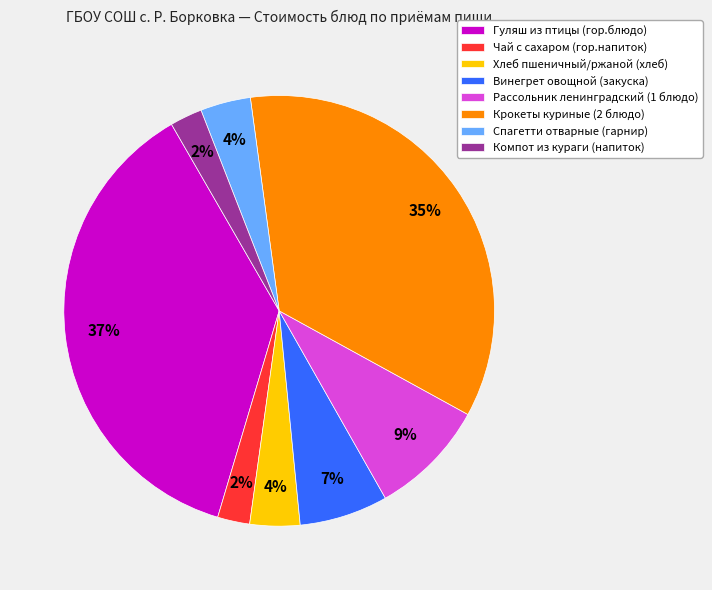

Which slice is the largest?

Гуляш из птицы (гор.блюдо)